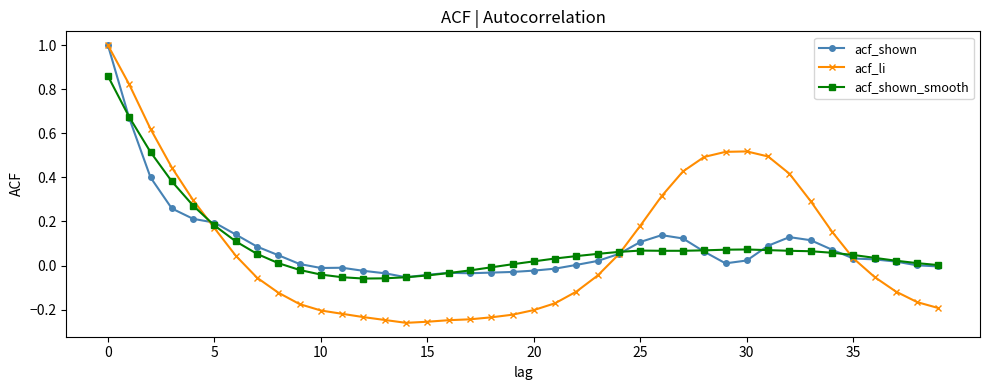

What is the highest value of the acf_shown series?

1.0